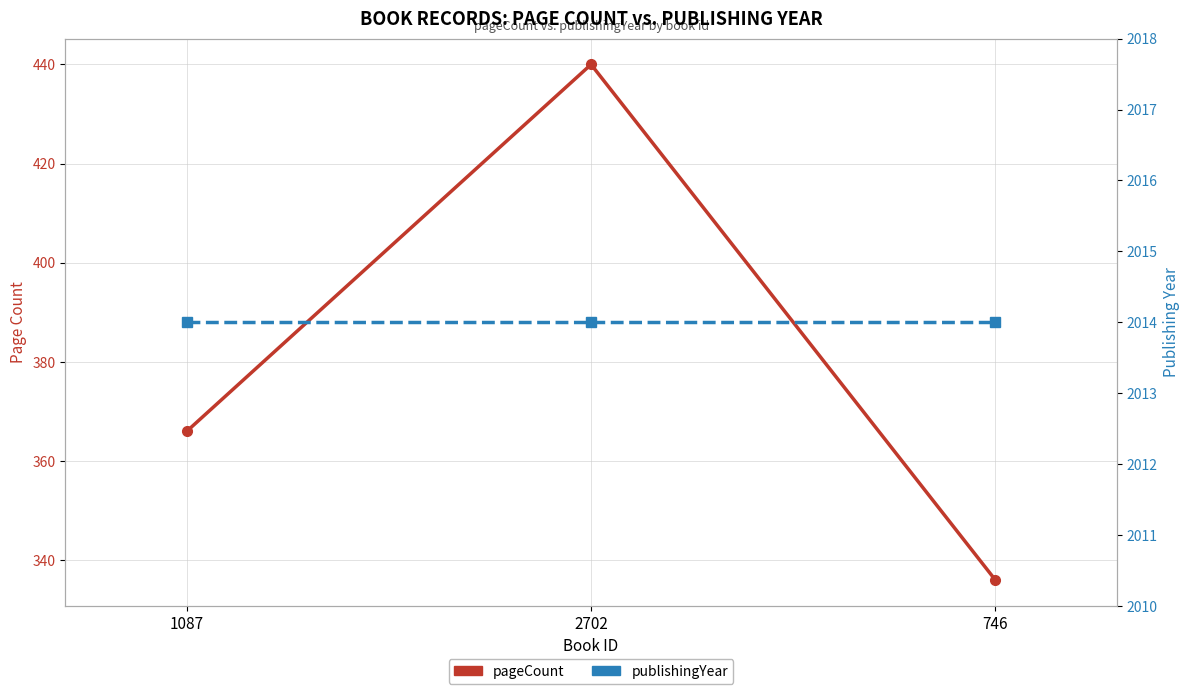

At which category does the chart reach its minimum across all series?

746